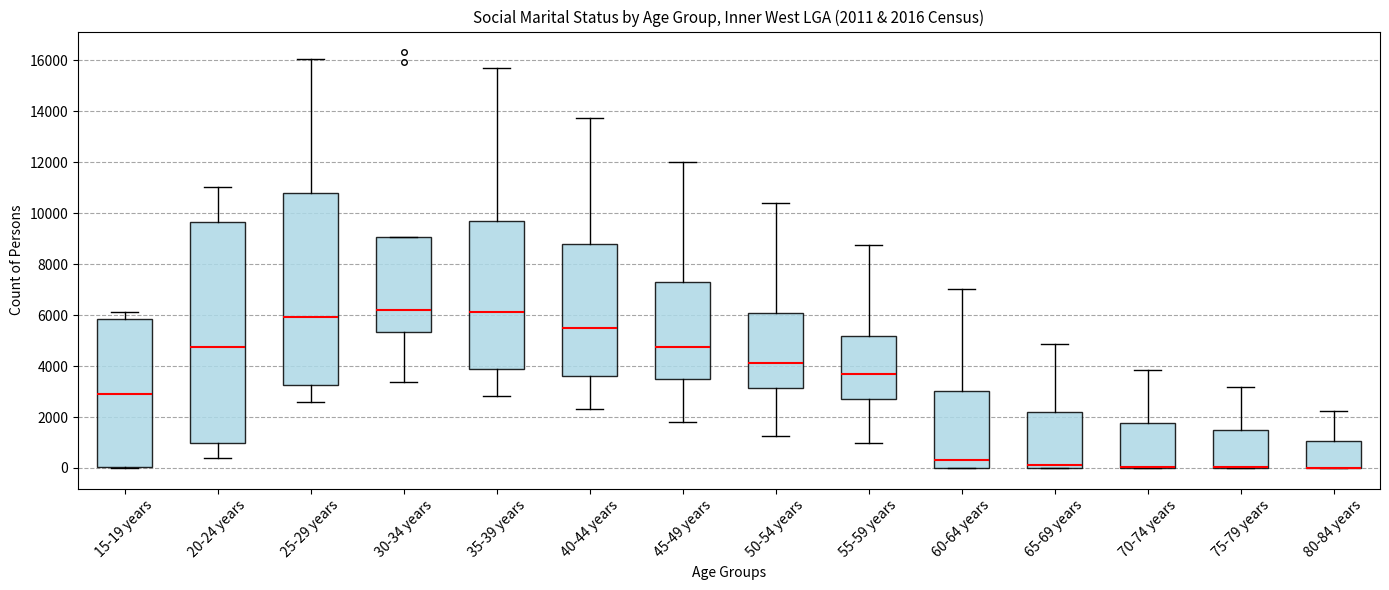

Which box is the tallest, from its lower edge to its upper edge?

20-24 years